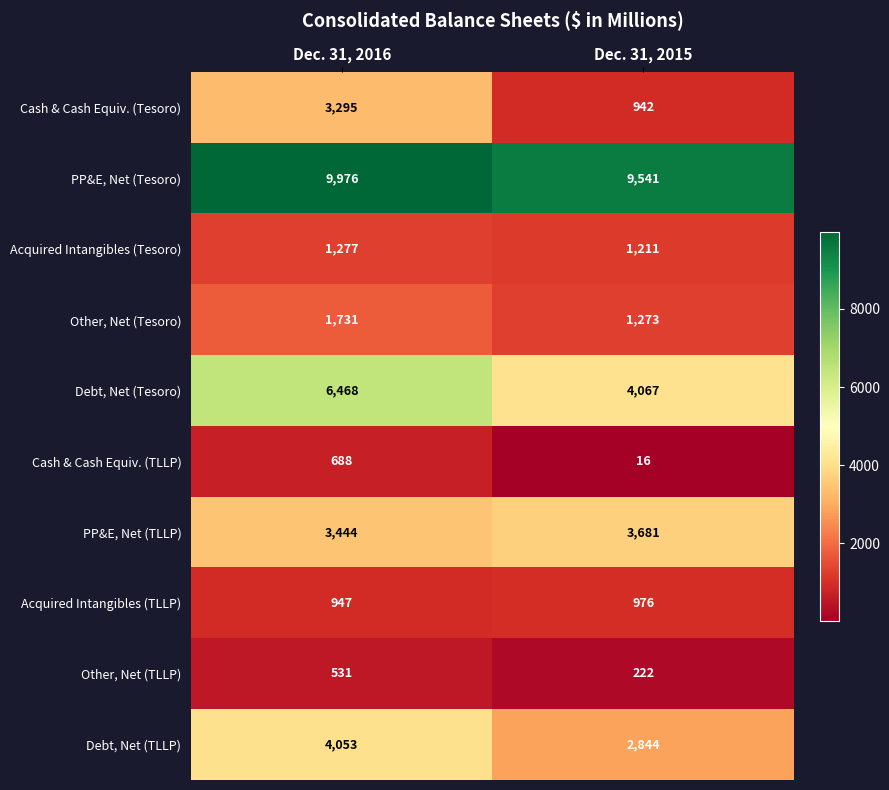

At which label is Acquired Intangibles (TLLP) closest to 961?

Dec. 31, 2016